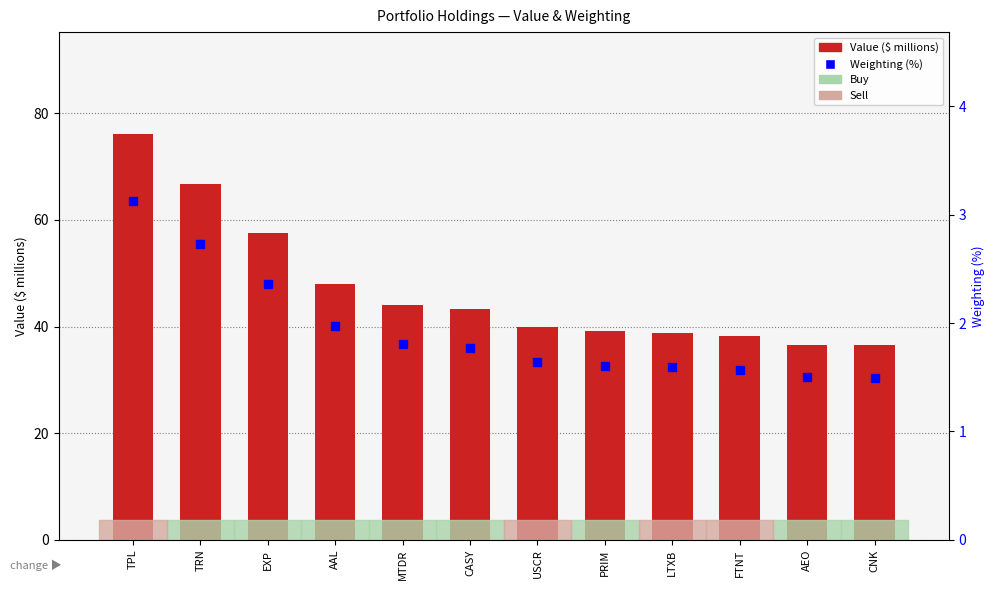

Is the value of Weighting (%) at TPL greater than the value of Value ($ millions) at TPL?

No